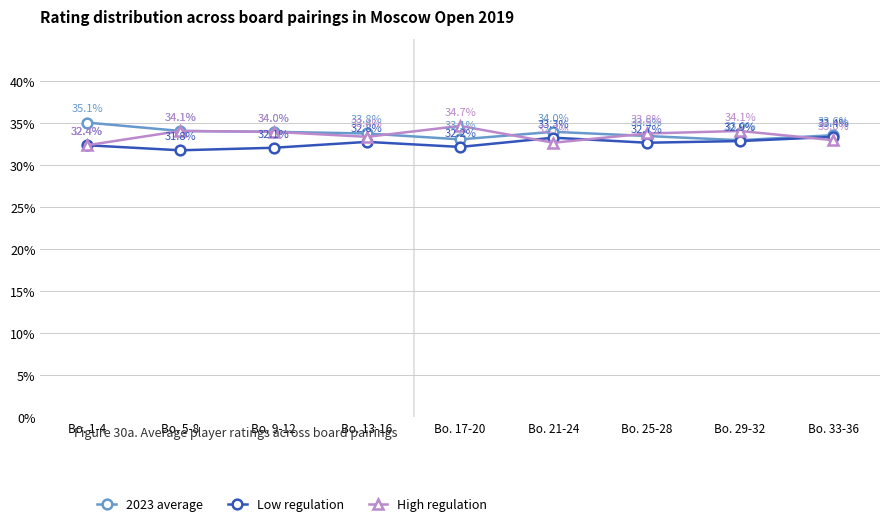

What is the label of the 8th point from the left?

Bo. 29-32